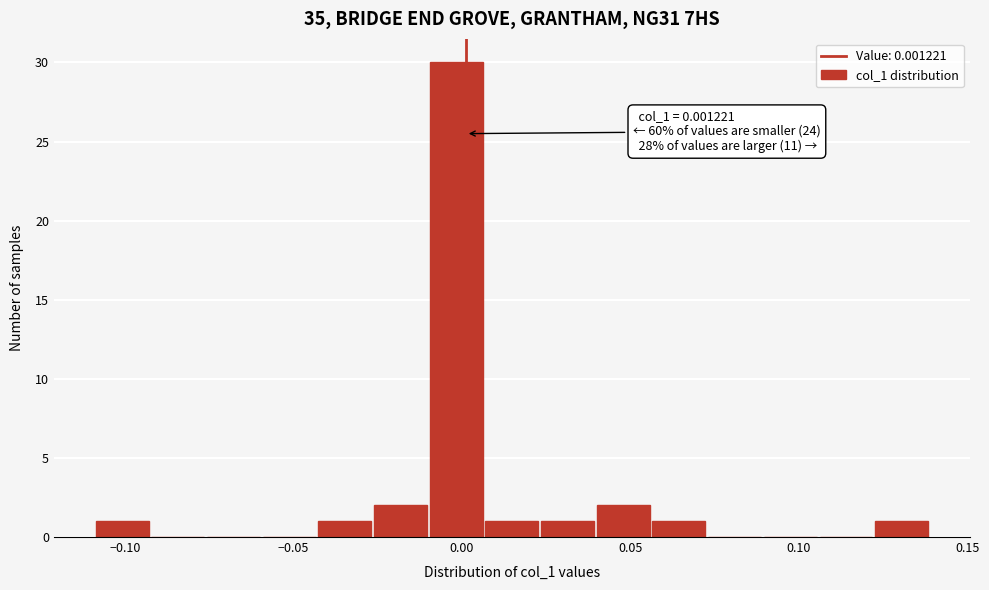

Around what value on the x-axis is the tallest bar? Give the approximate position of its centre, as read against the axis.

0.000